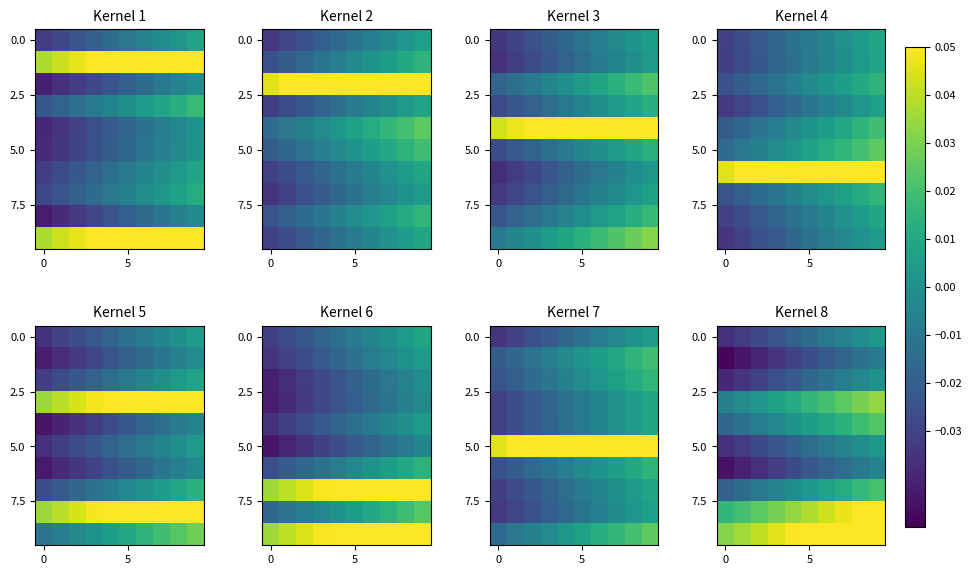

What is the total value across all series at 9?

0.2